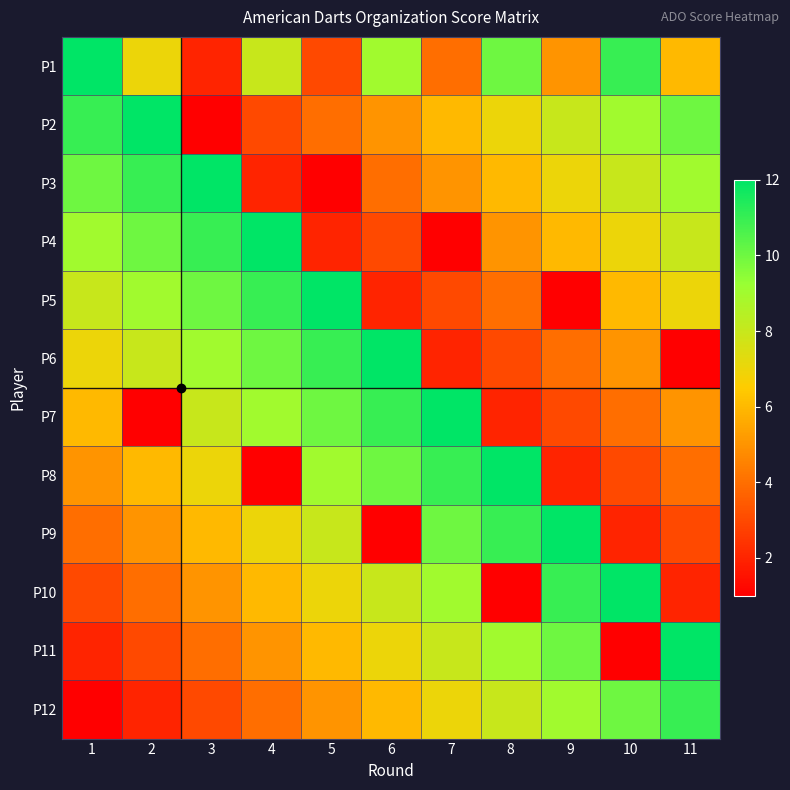

Which series has the widest spread of values?

P2